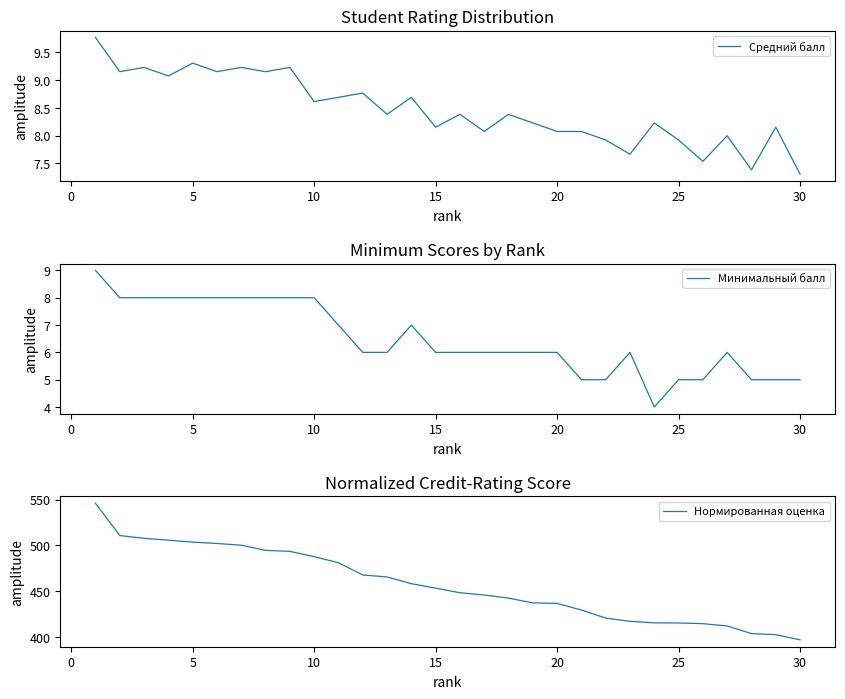

Reading left to right, list all the values displayed in this chart.

Средний балл: 9.8	9.2	9.2	9.1	9.3	9.2	9.2	9.2	9.2	8.6	8.7	8.8	8.4	8.7	8.2	8.4	8.1	8.4	8.2	8.1	8.1	7.9	7.7	8.2	7.9	7.5	8.0	7.4	8.2	7.3
Минимальный балл: 9.0	8.0	8.0	8.0	8.0	8.0	8.0	8.0	8.0	8.0	7.0	6.0	6.0	7.0	6.0	6.0	6.0	6.0	6.0	6.0	5.0	5.0	6.0	4.0	5.0	5.0	6.0	5.0	5.0	5.0
Нормированная оценка: 545.9	510.8	507.8	505.8	503.7	502.2	500.3	494.7	493.6	487.8	481.2	467.9	465.7	458.4	453.5	448.5	446.1	442.6	437.5	436.9	429.7	420.9	417.4	415.7	415.6	414.8	412.4	404.0	402.9	397.2